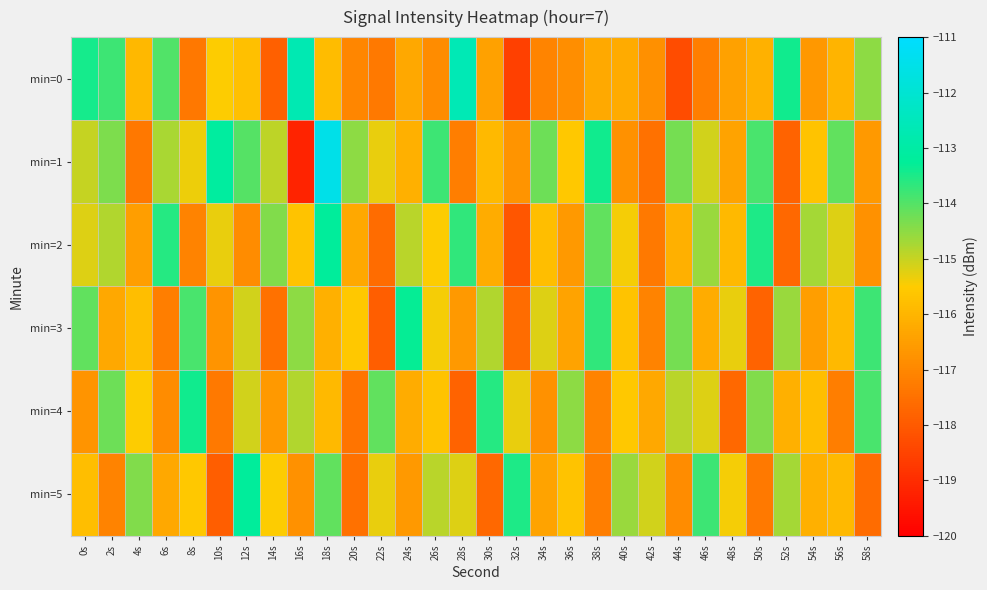

How many distinct data groups are displayed?

6